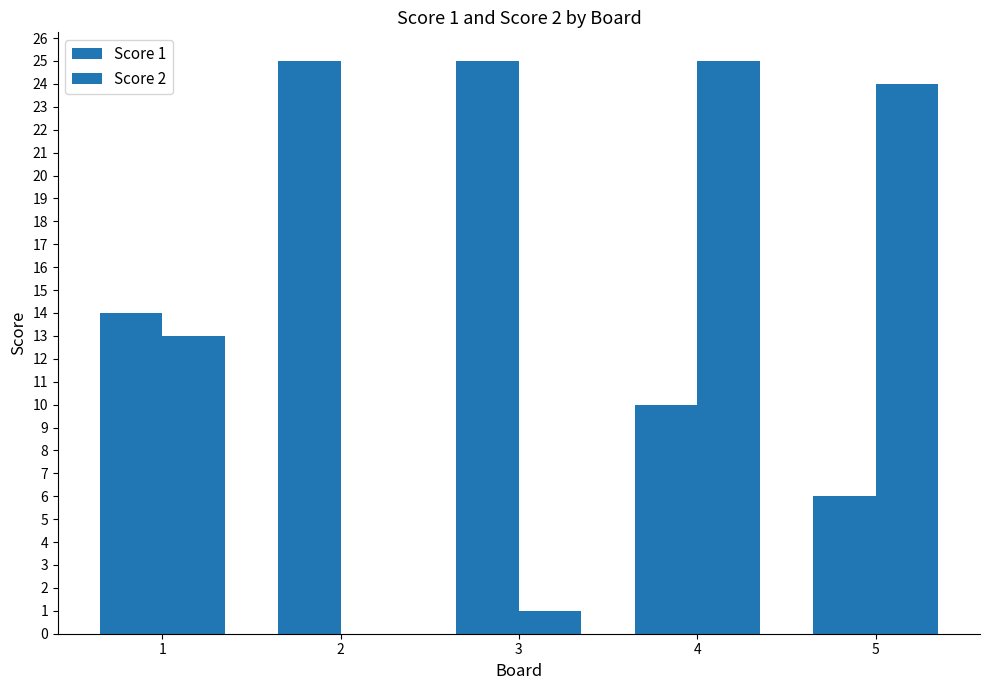

Which series changed the most between 2 and 5?

Score 2